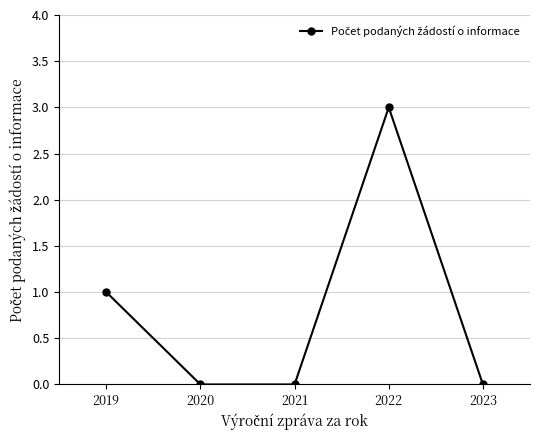

Is it true that the value at 2022 is 3?

True